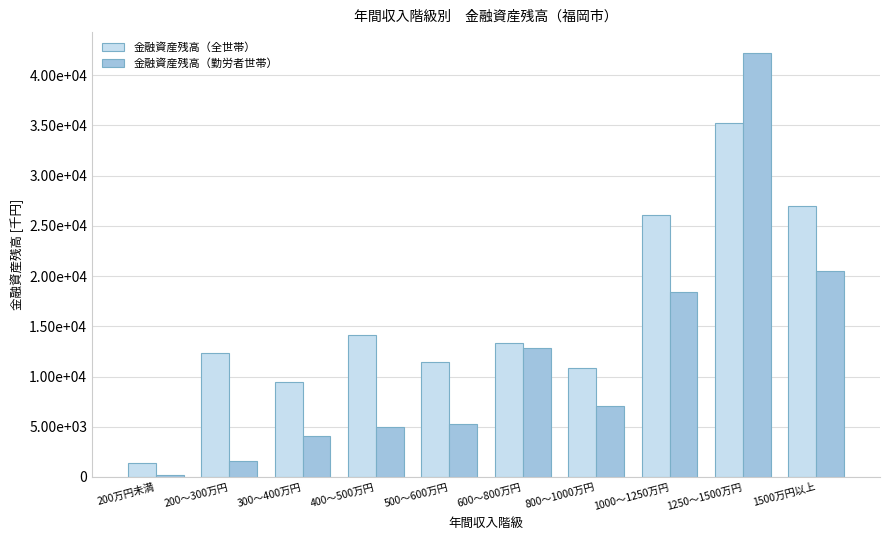

What are all the series names shown in the legend?

金融資産残高（全世帯）, 金融資産残高（勤労者世帯）